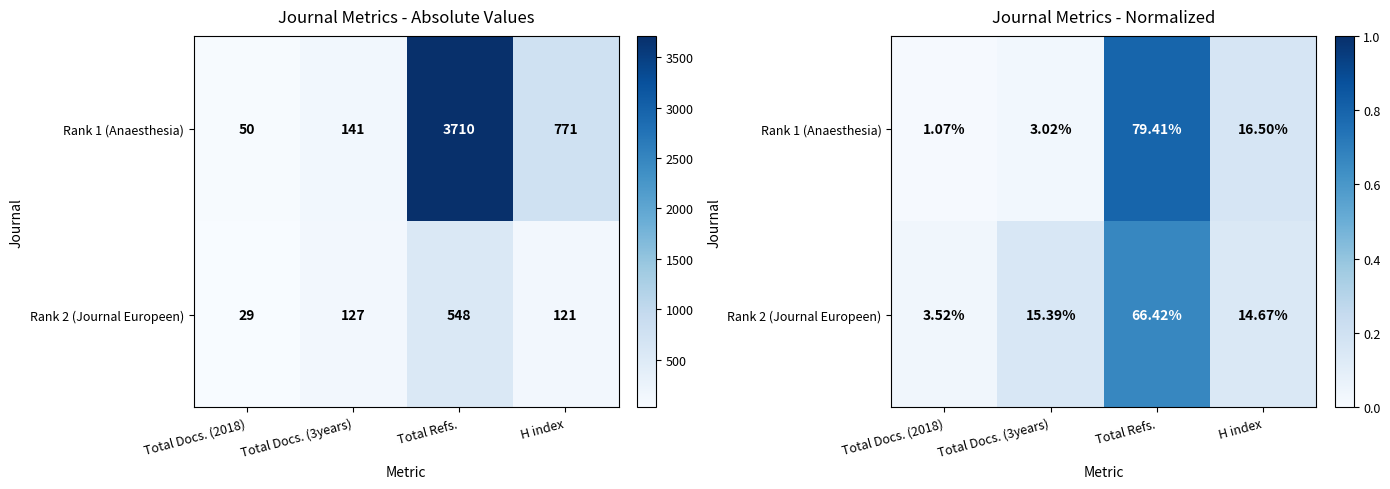

Between H index and Total Docs. (3years), which is larger?

H index